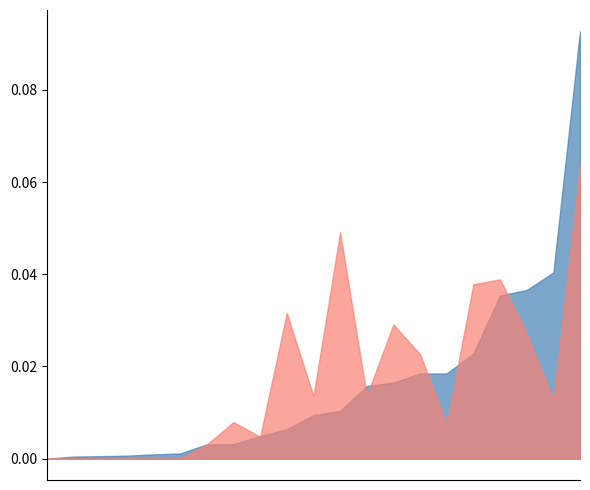

In 本月交易额占全国份额（％）, how many points are higher than both neighbors (excluding endpoints)?

7